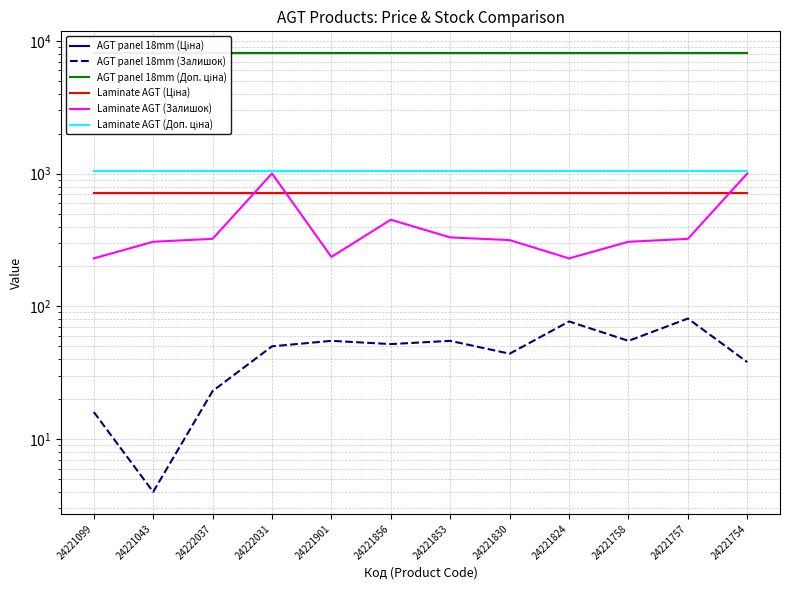

True or false: Laminate AGT (Ціна) and AGT panel 18mm (Доп. ціна) intersect in this chart.

False